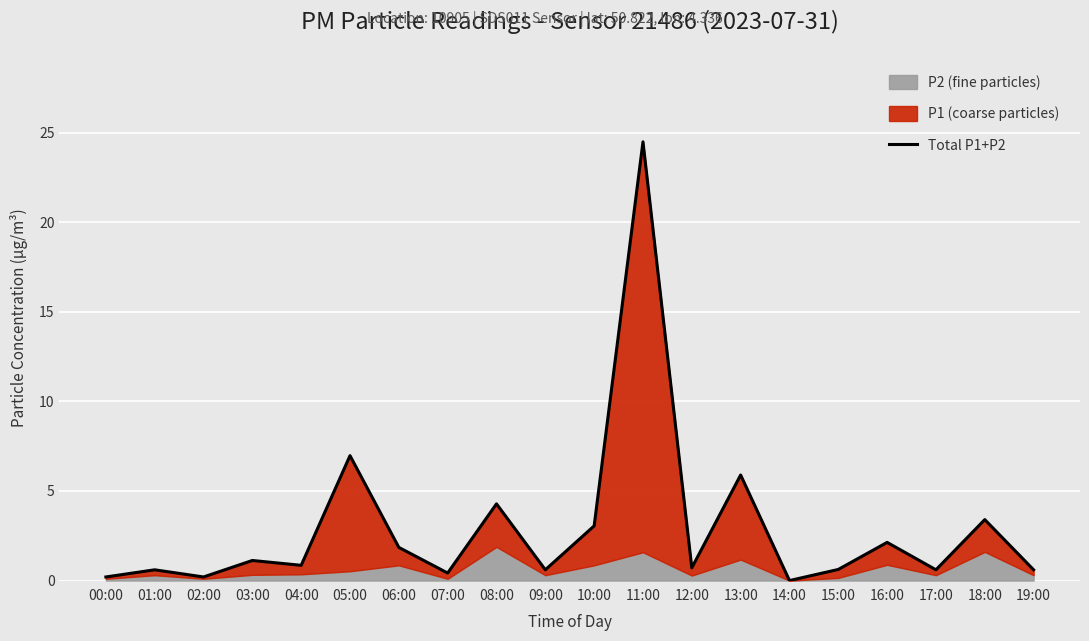

Where is the data nearest to the value 12?

05:00